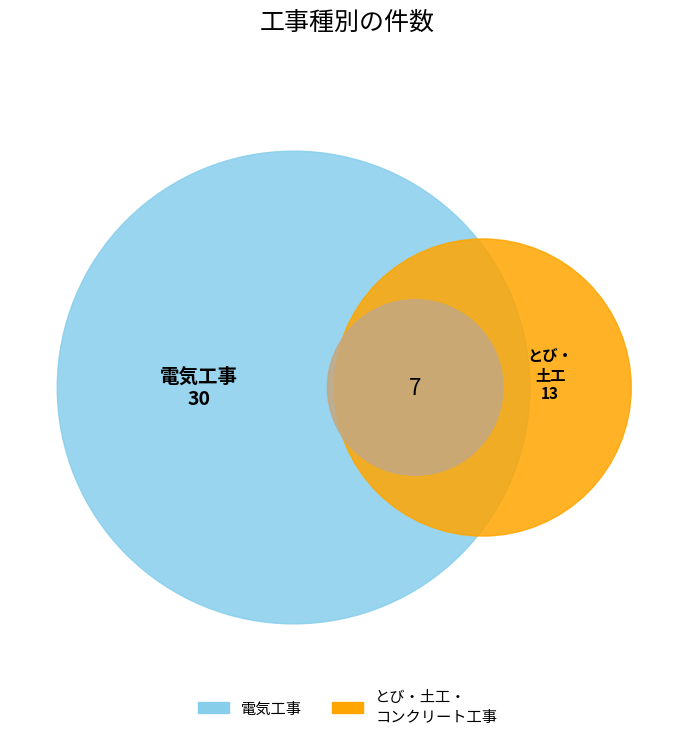

To the nearest percent, what percentage of the pie is とび・土工・コンクリート工事?

30%